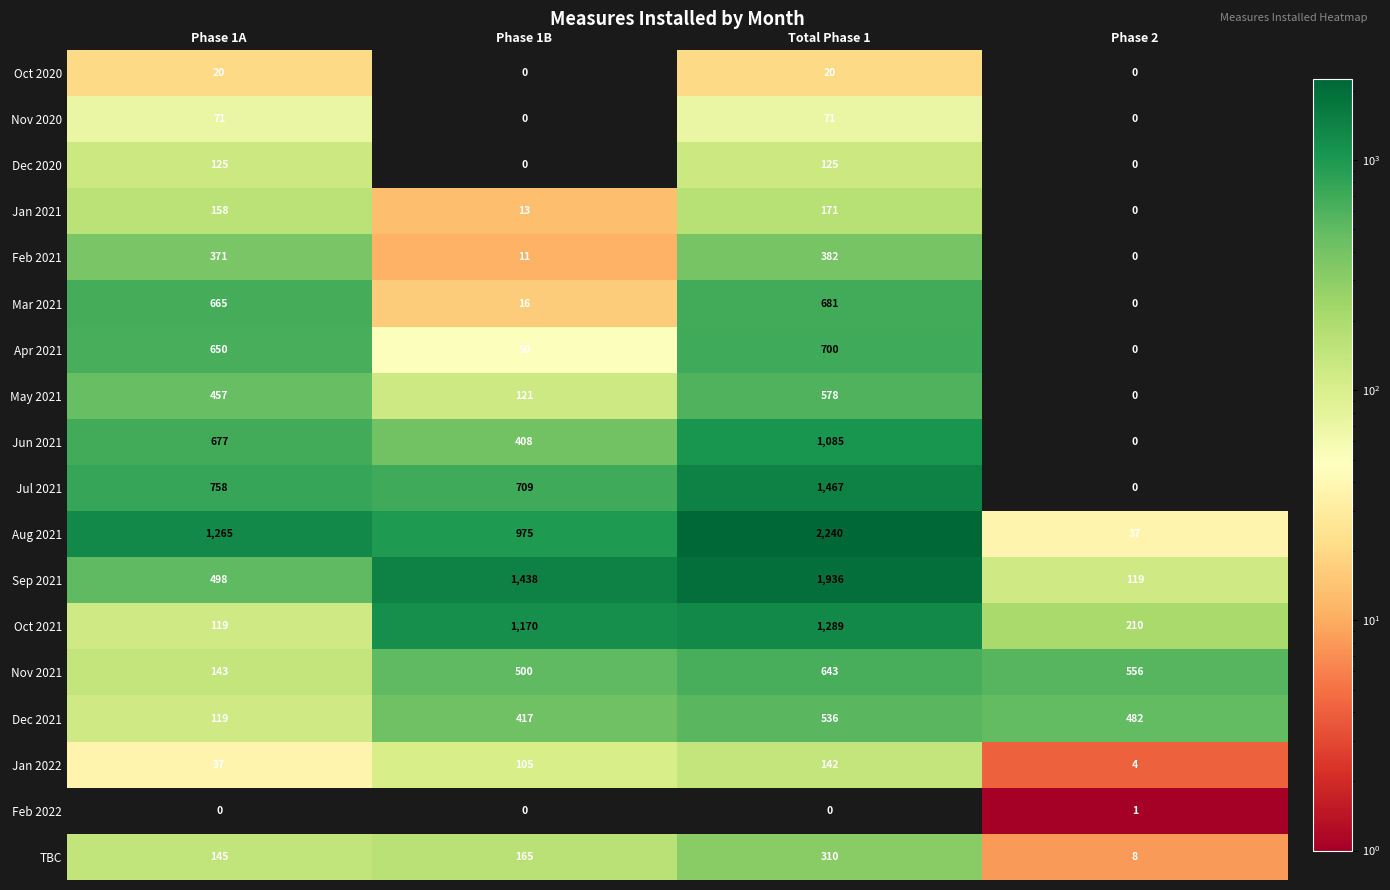

What is the difference between the maximum and second lowest values in the Jul 2021 series?

758